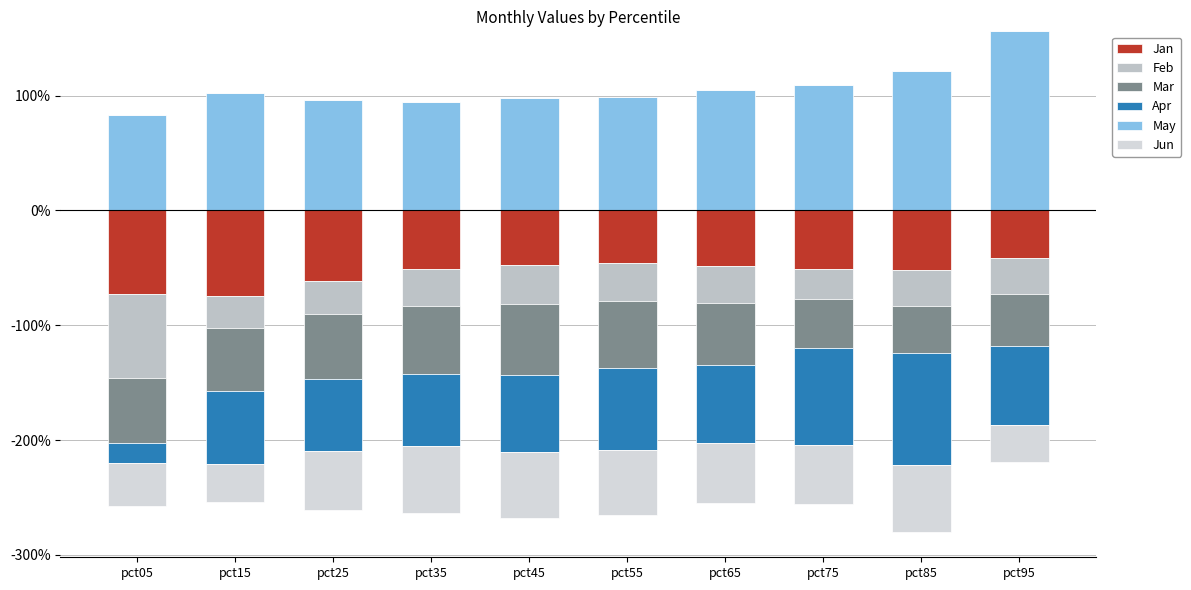

Between pct95 and pct75, which is larger?

pct95